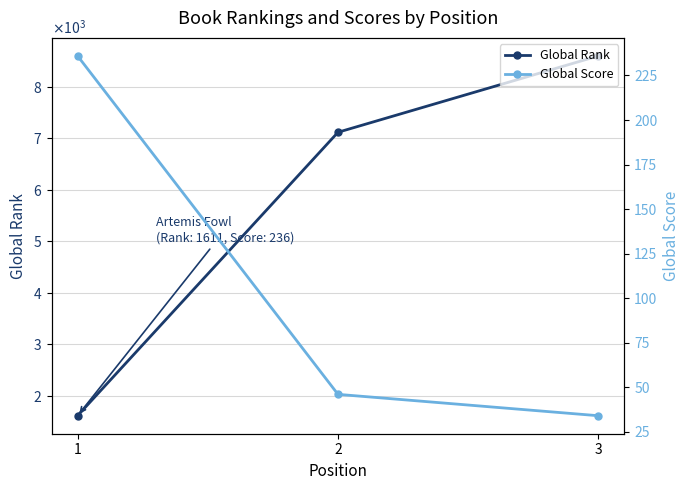

What is the value of the Global Rank point at the 1st from the left?

1611